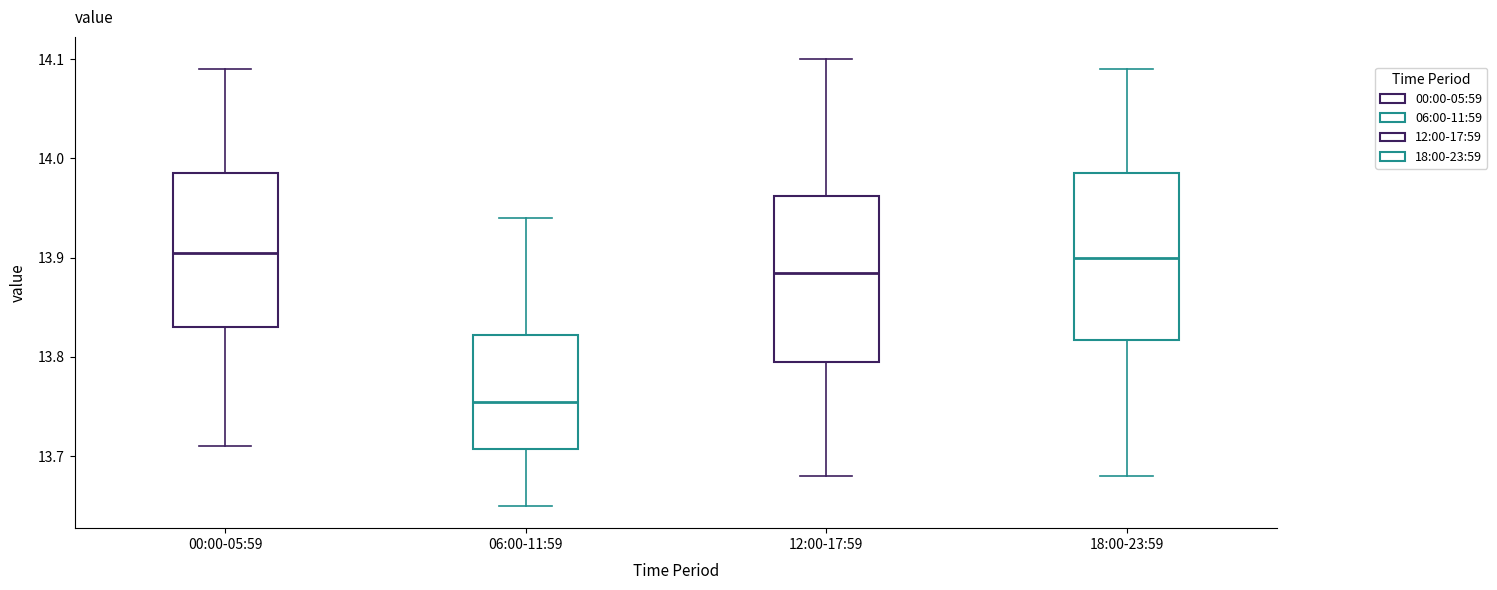

Reading left to right, read every box against the y-axis: the position of its median line, the range the box covers, and the ends of its whiskers. The values are not printed on the chart, so give them approximately, as read against the axis.

00:00-05:59: median 13.91, box 13.83 to 13.99, whiskers 13.71 to 14.09
06:00-11:59: median 13.76, box 13.71 to 13.82, whiskers 13.65 to 13.94
12:00-17:59: median 13.89, box 13.80 to 13.96, whiskers 13.68 to 14.10
18:00-23:59: median 13.90, box 13.82 to 13.99, whiskers 13.68 to 14.09